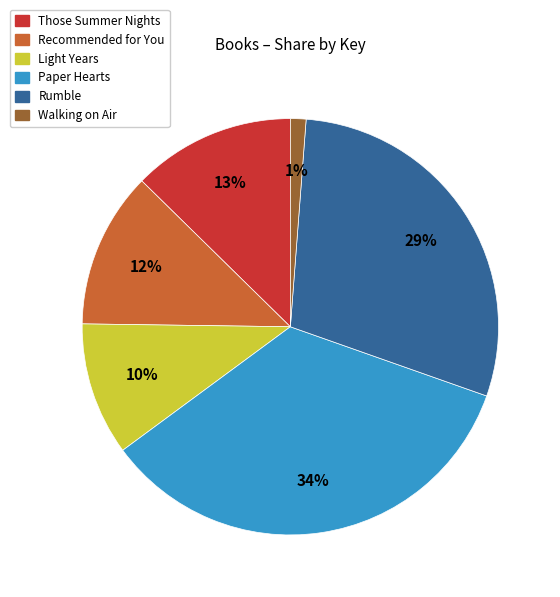

Between Recommended for You and Paper Hearts, which is larger?

Paper Hearts